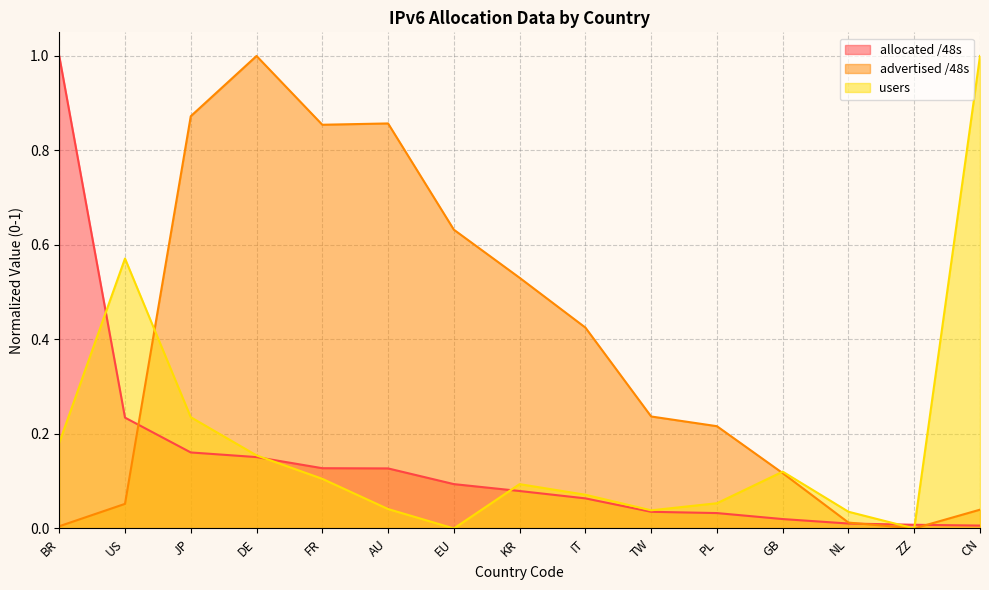

At which category does the chart reach its peak across all series?

BR